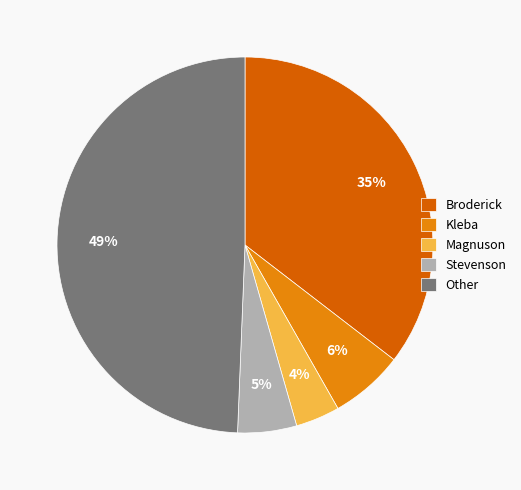

Is the sum of Other and Broderick greater than half?

Yes